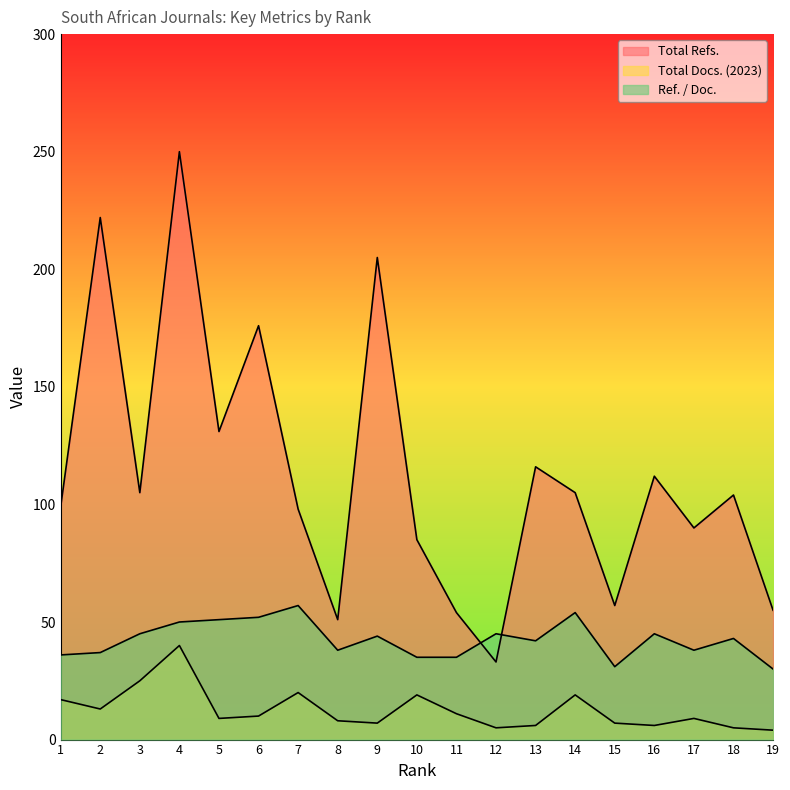

What is the total value across all series at 16?

163